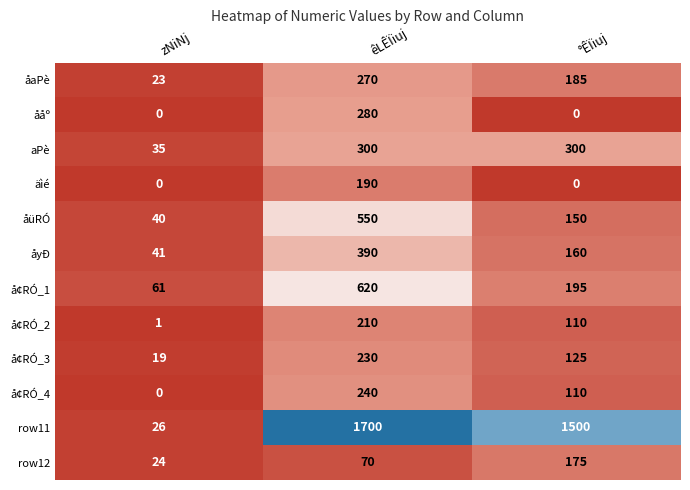

How many values in ååº are above zero?

1